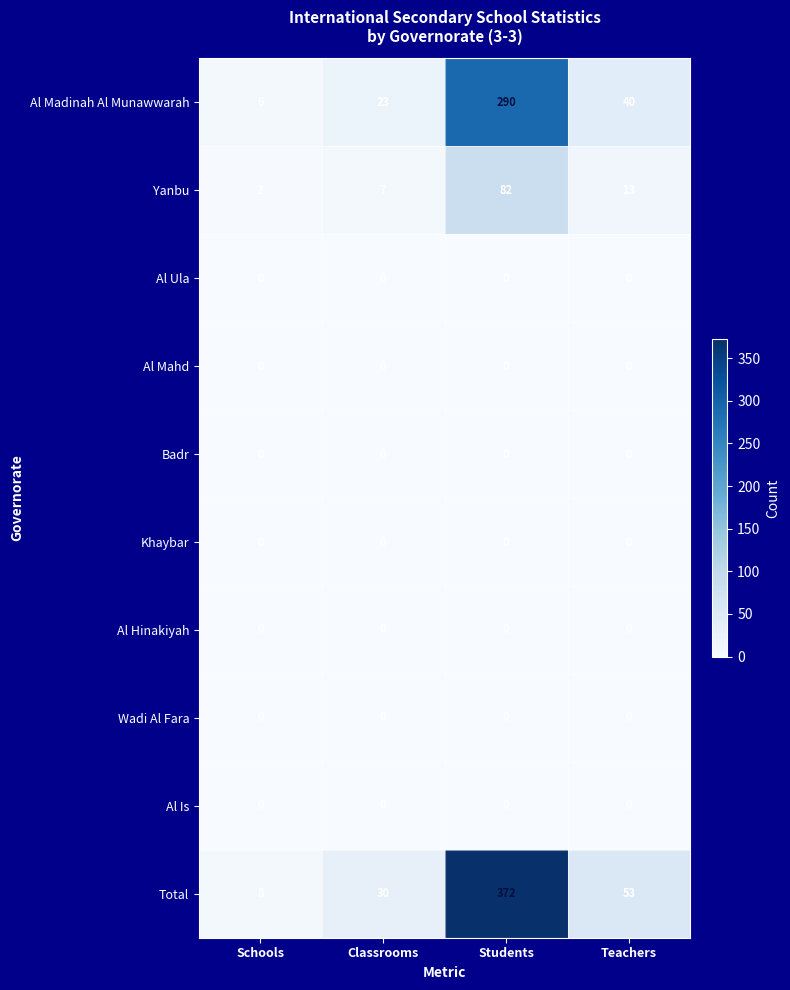

The value of Total at Teachers is 53. True or false?

True